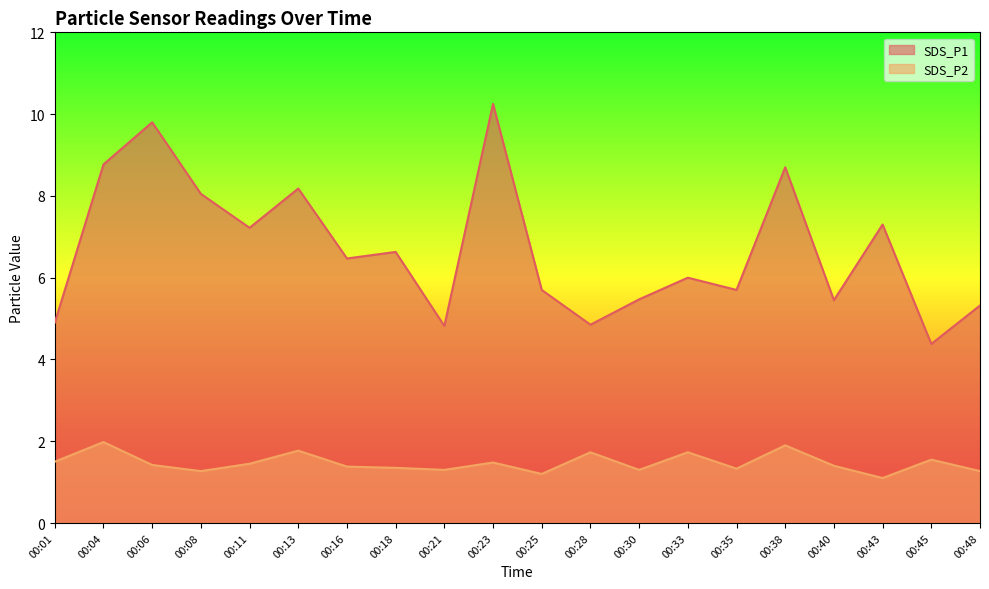

How many lines are shown in the chart?

2